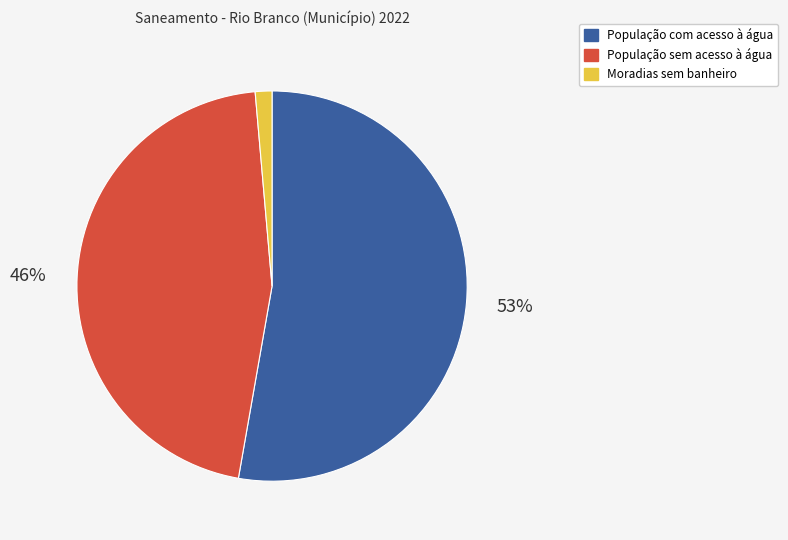

How many segments does this pie chart have?

3